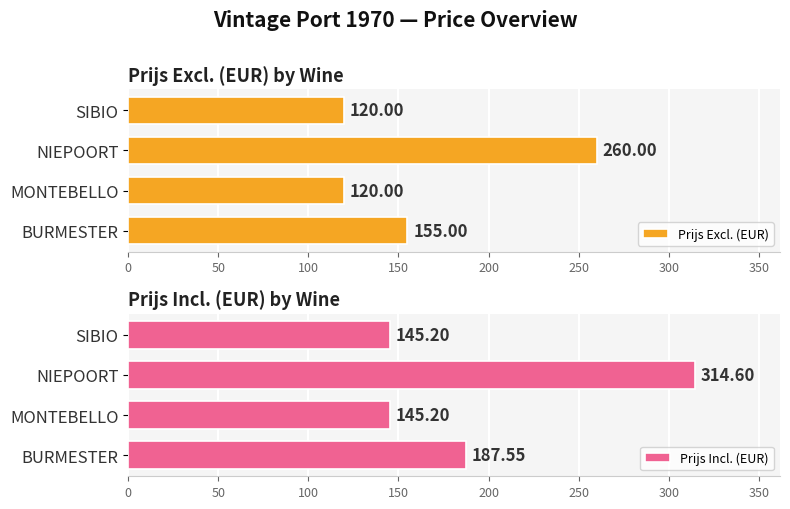

What is the minimum value for Prijs Excl. (EUR)?

120